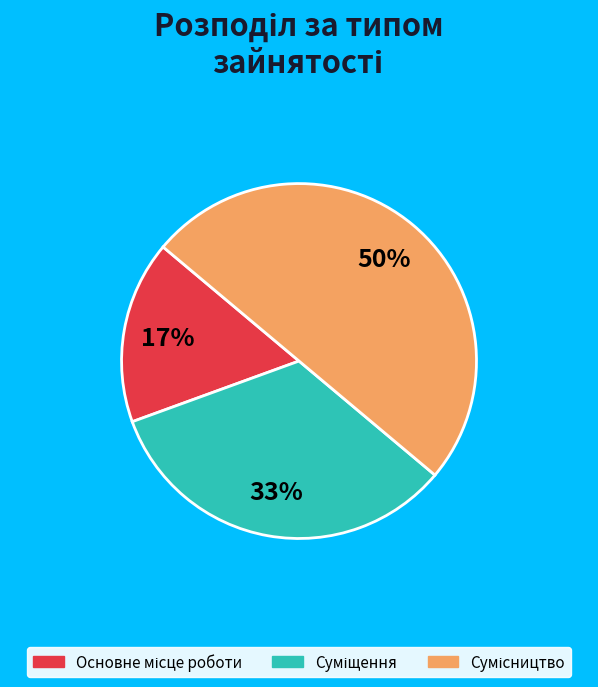

How many segments does this pie chart have?

3